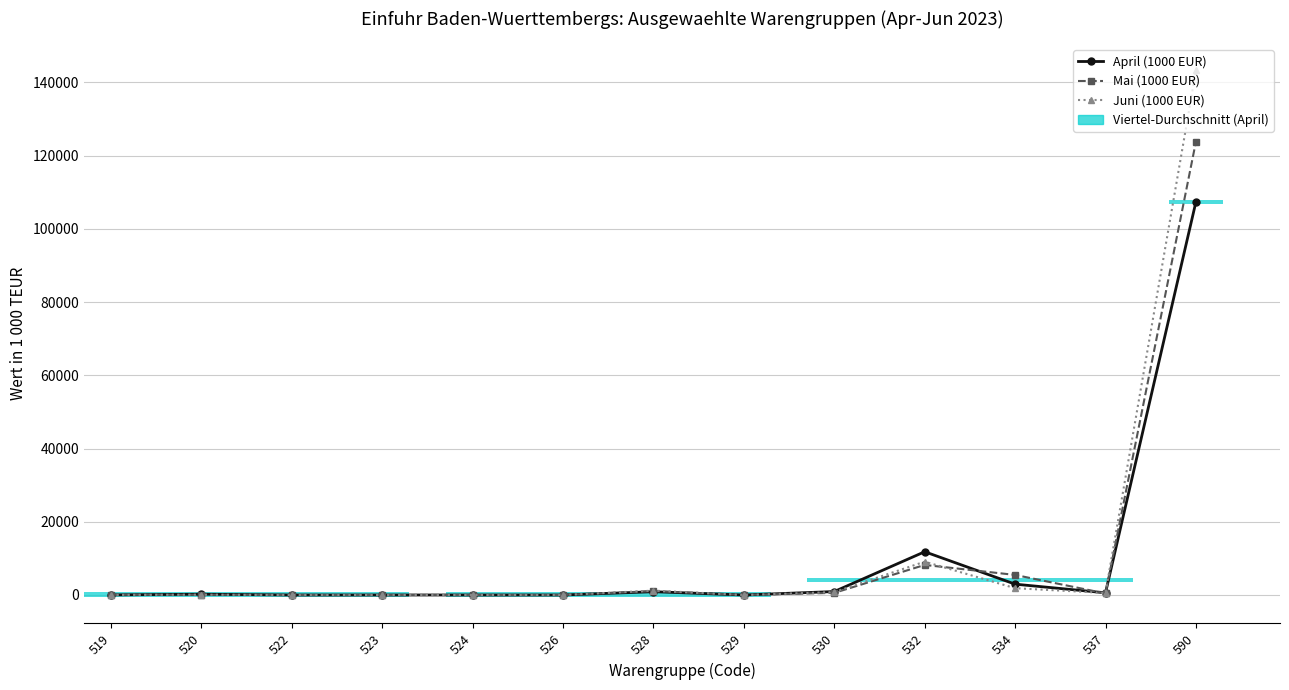

At which label does Mai (1000 EUR) reach its minimum?

523